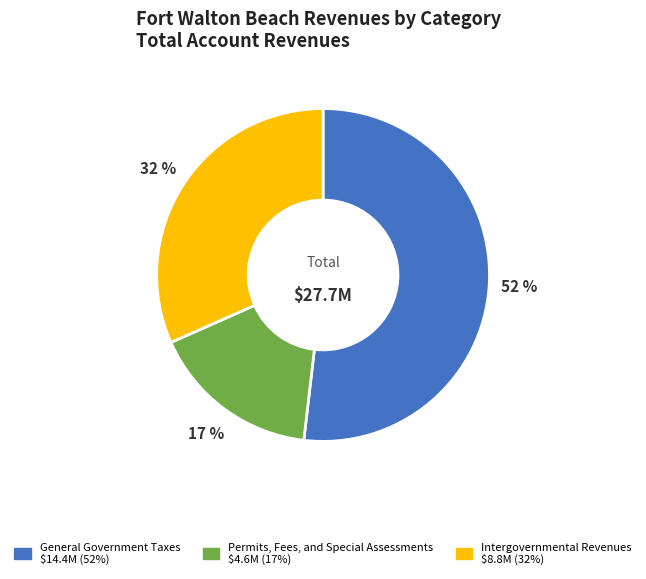

To the nearest percent, what is the average slice percentage?

33%